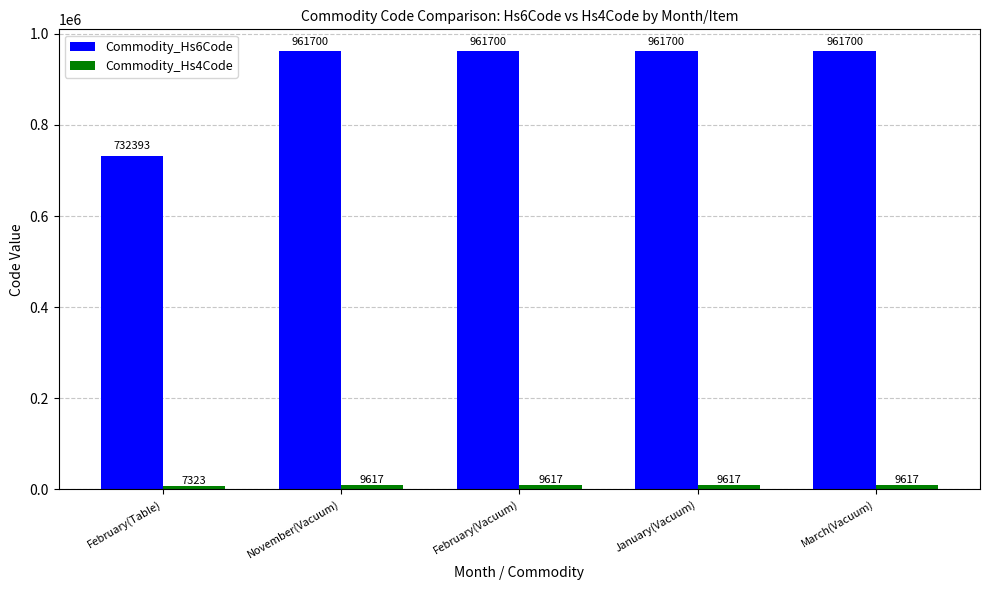

What is the difference between the highest and lowest values at January(Vacuum)?

952083